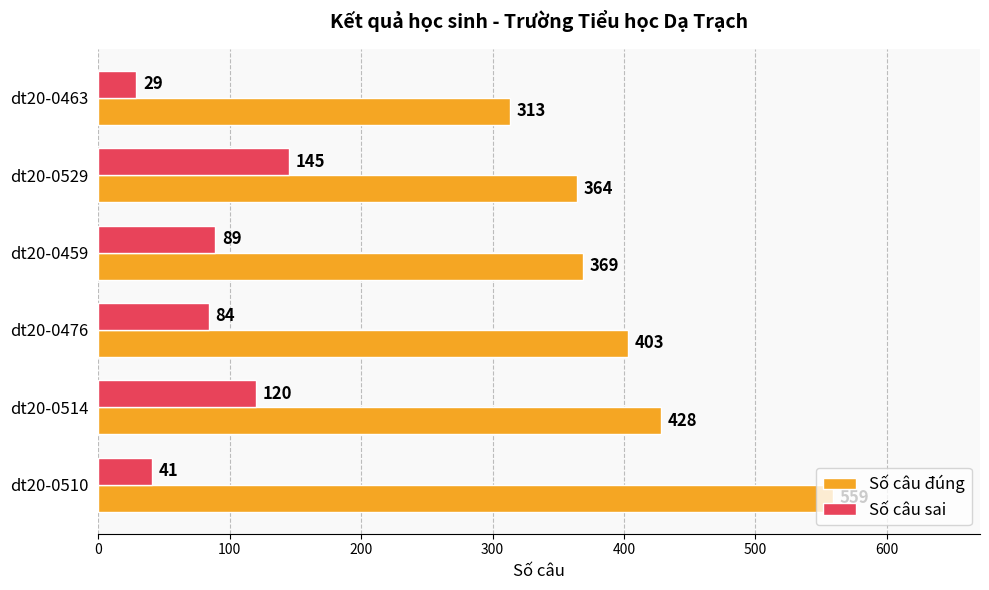

Which series has the largest range (max minus min)?

Số câu đúng